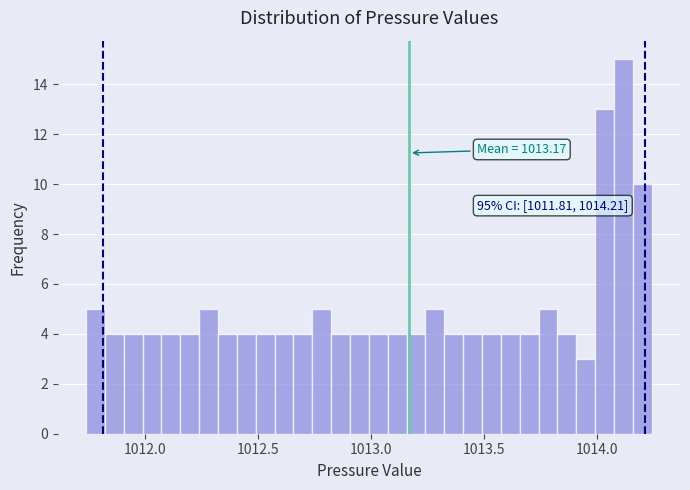

Read against the x-axis, roughly where is the centre of the tallest bar?

1014.10